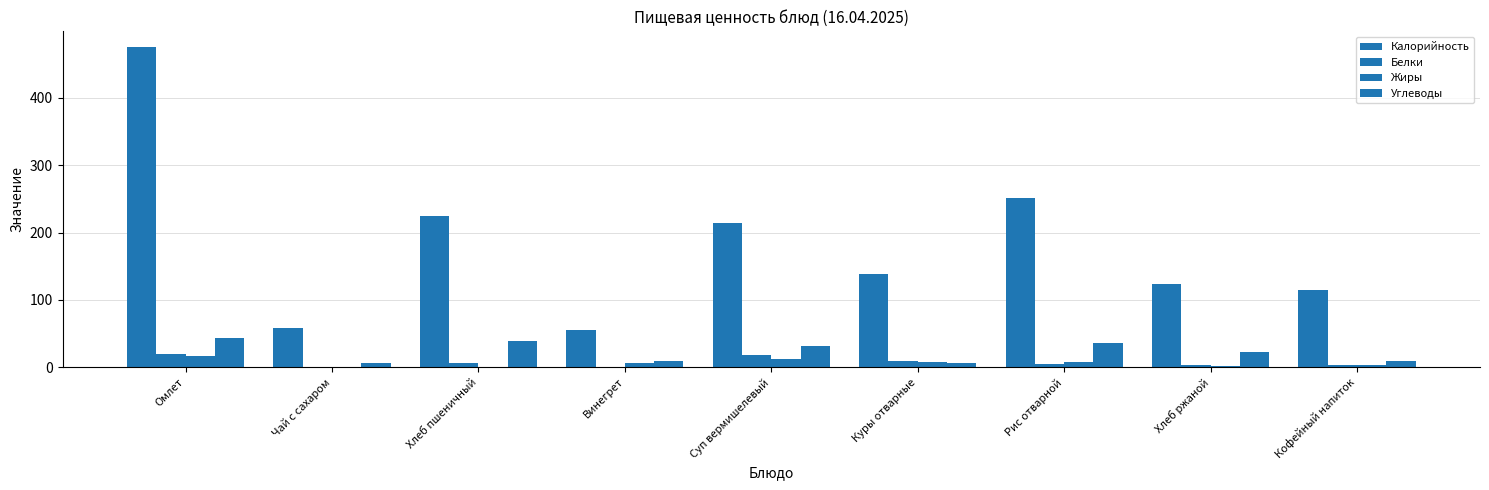

Count the number of data series in this chart.

4